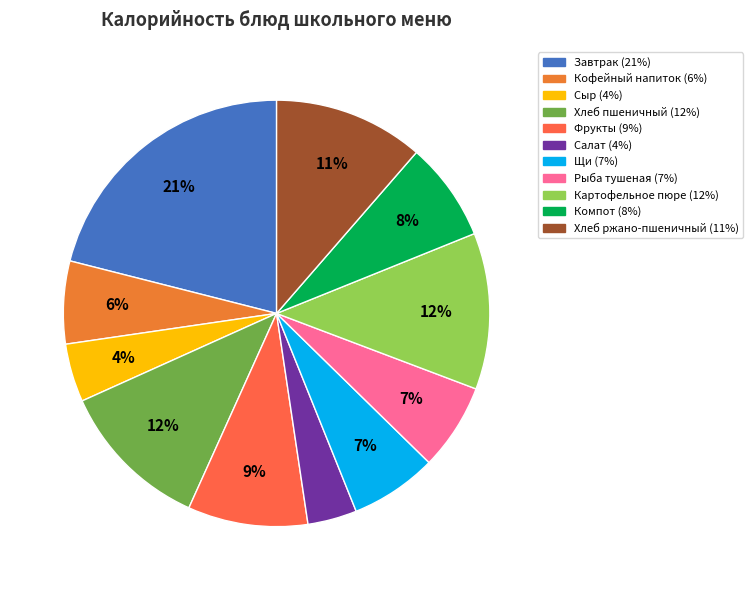

How many slices are in this pie chart?

11